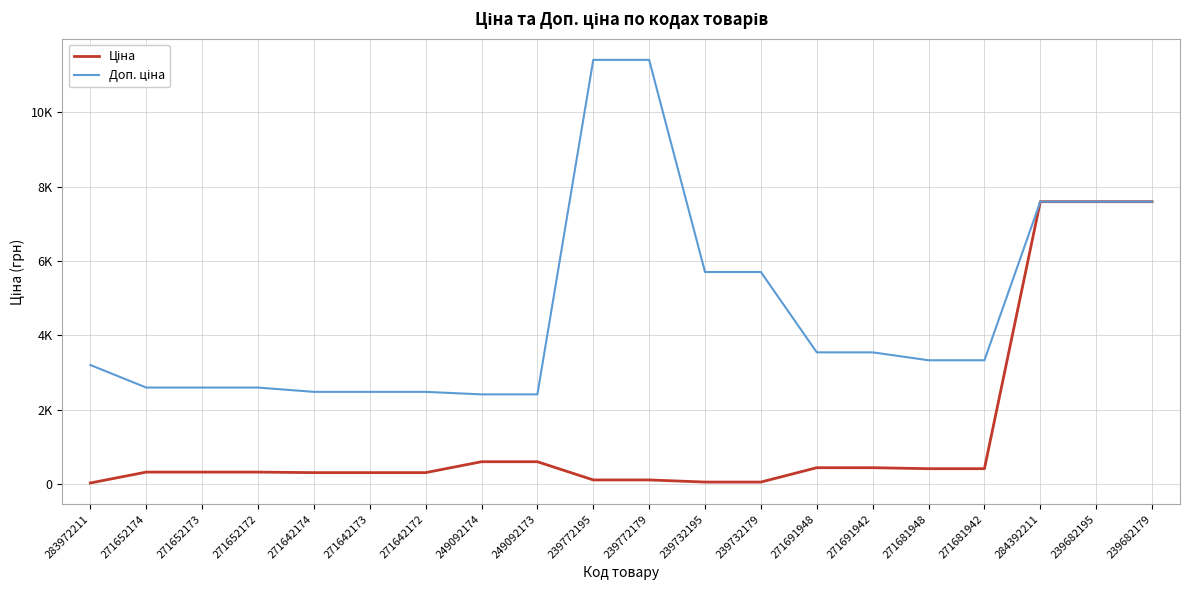

Does the chart have visible grid lines?

Yes